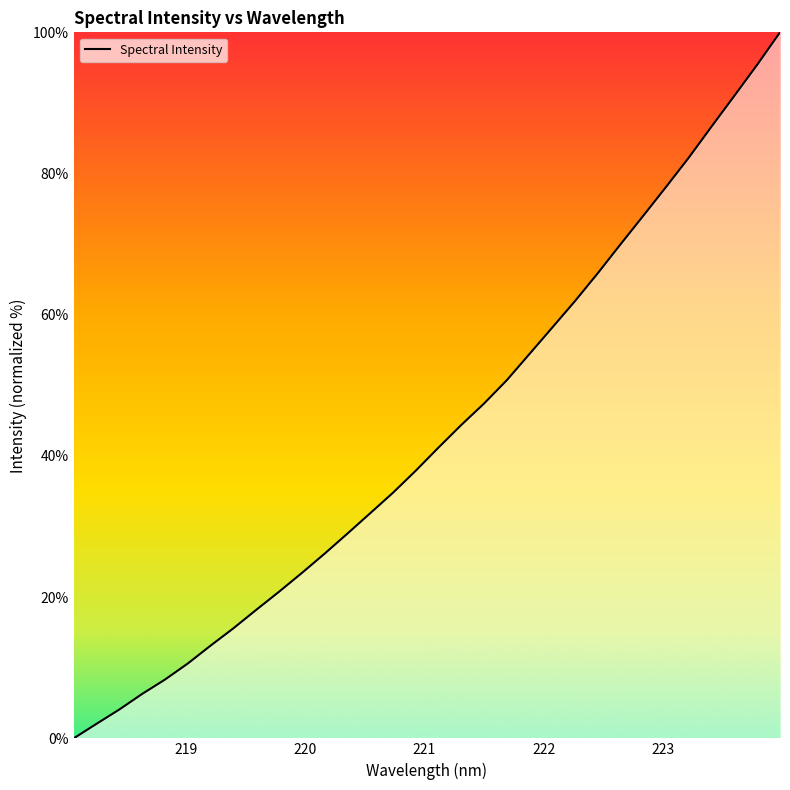

What is the greatest value displayed?

100.0